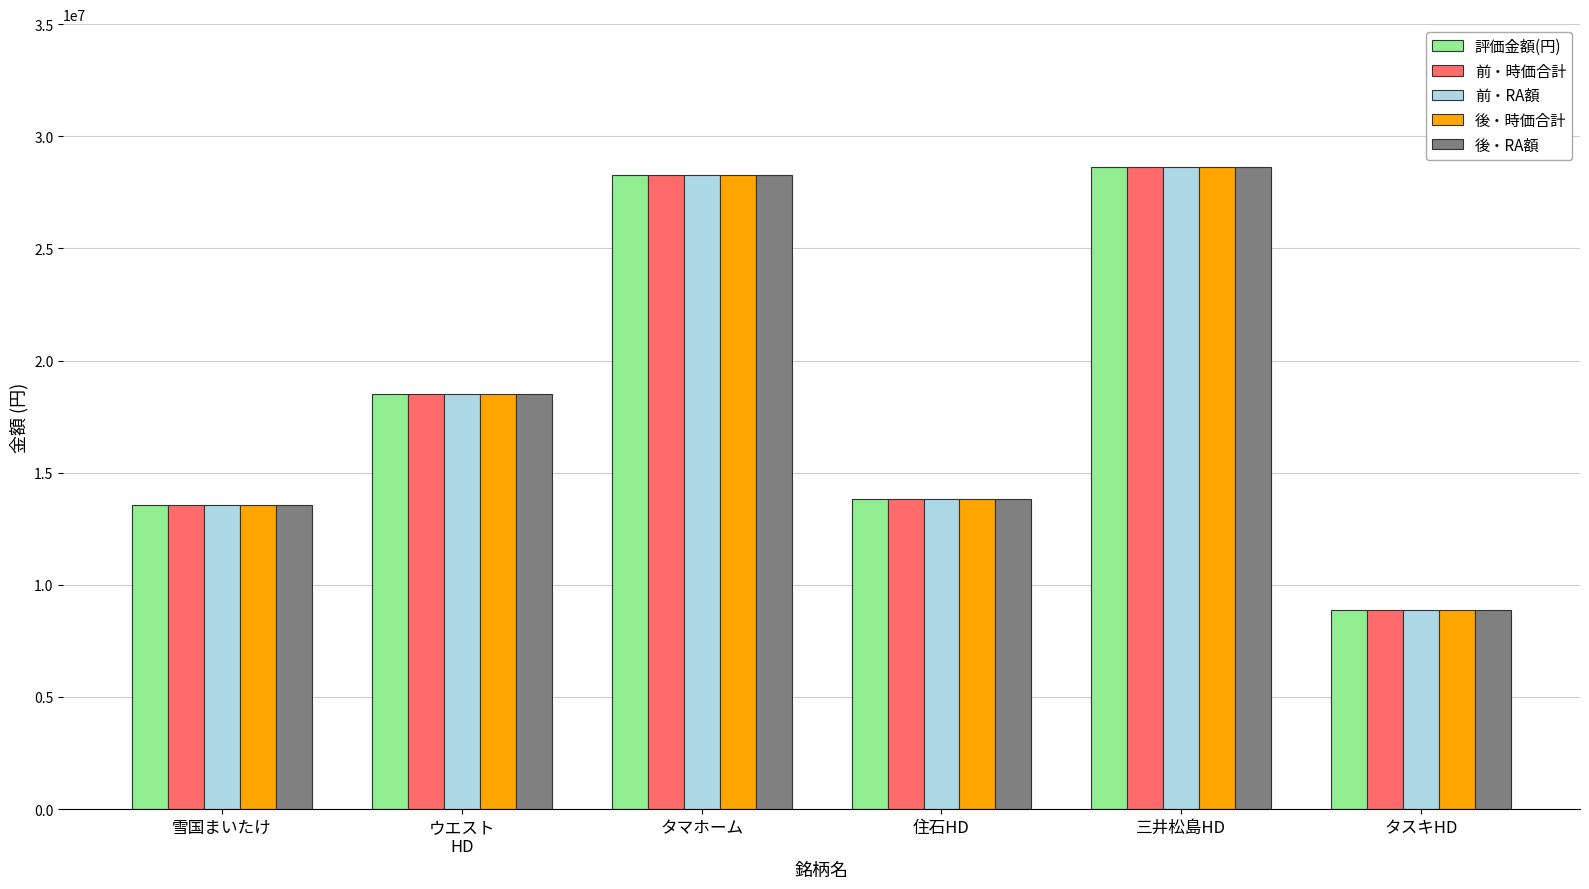

What is the smallest value displayed?

8894900